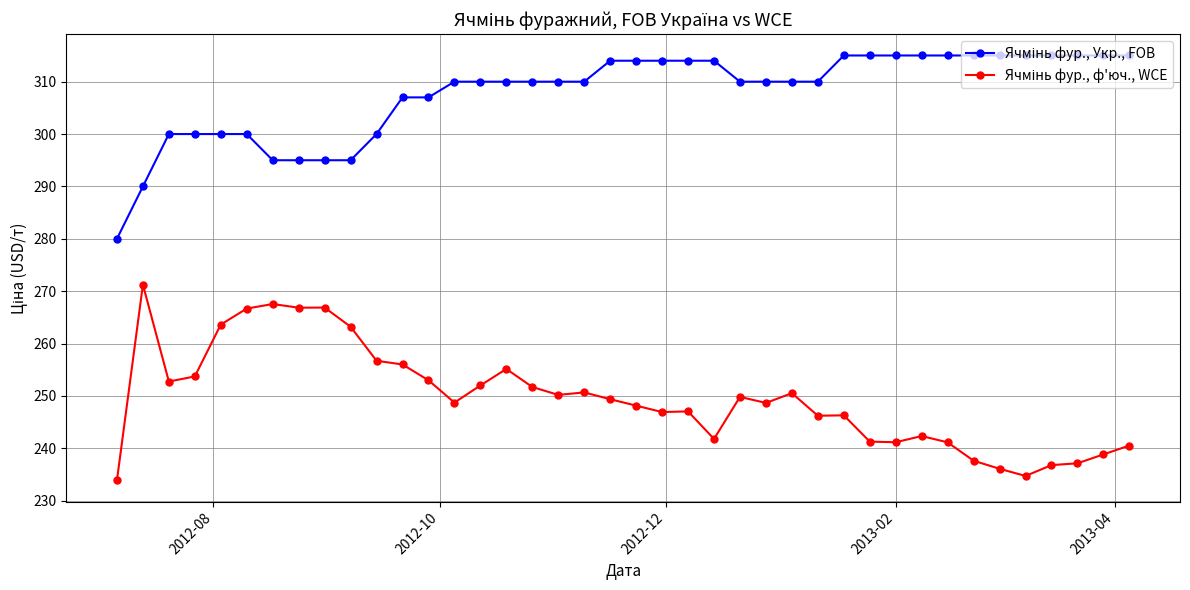

At how many categories does at least one series exceed 262?

40